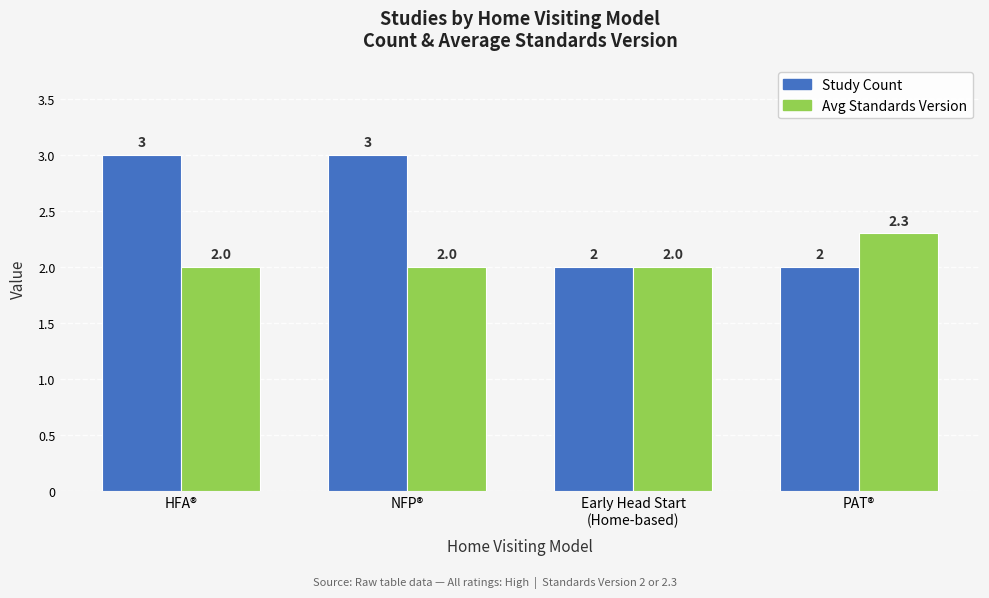

At HFA®, list the series in order from smallest to largest.

Avg Standards Version, Study Count